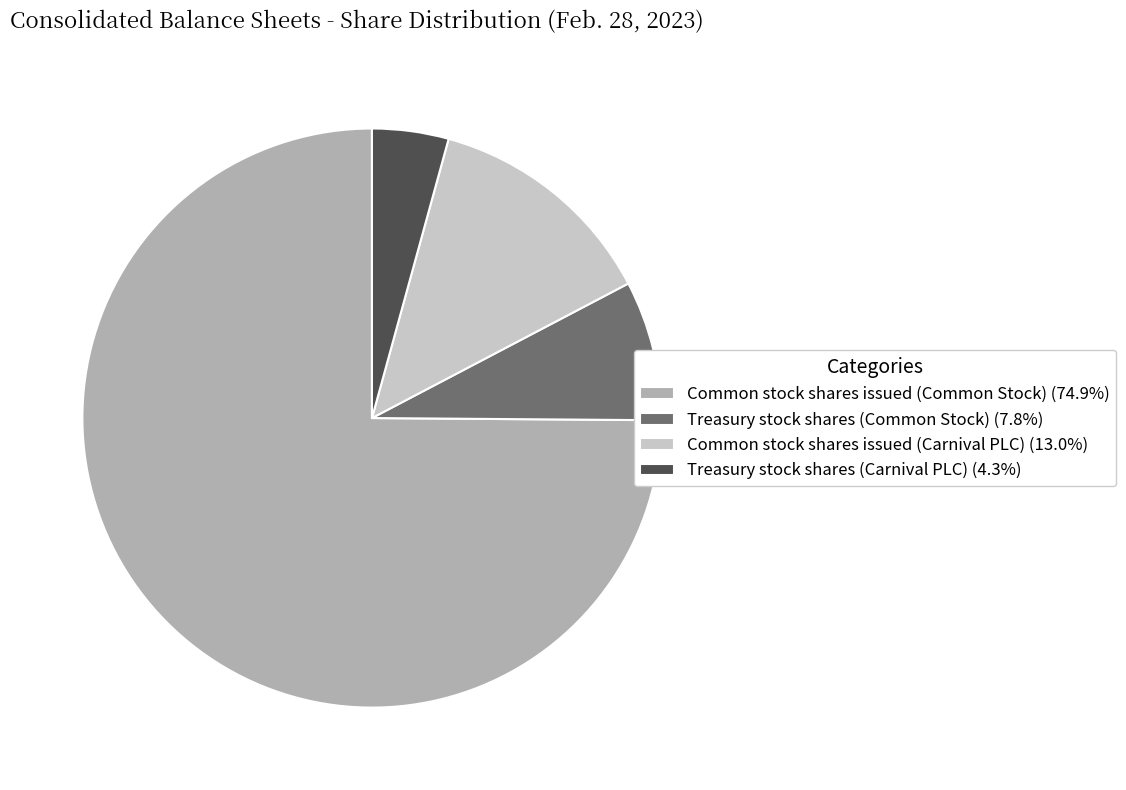

Do Treasury stock shares (Common Stock) (7.8%) and Common stock shares issued (Carnival PLC) (13.0%) together represent more than half of the pie?

No